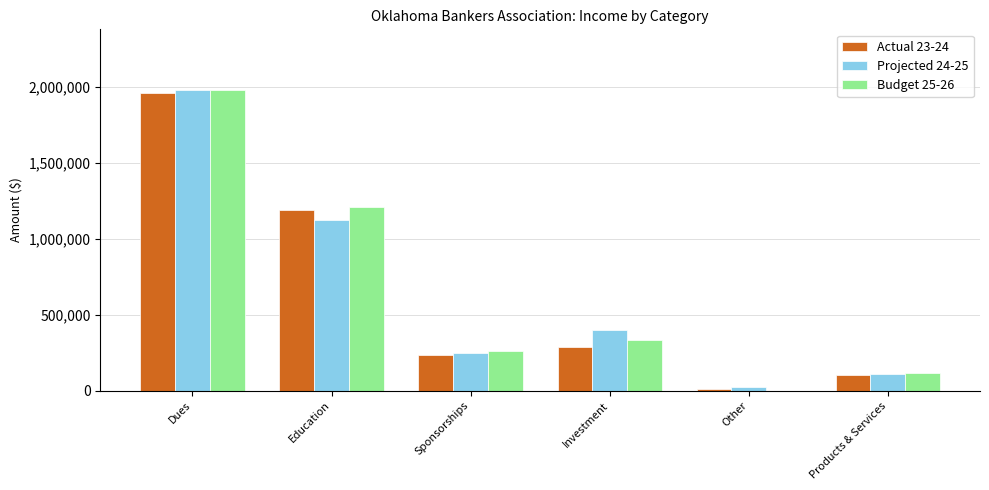

How many series are shown in this chart?

3